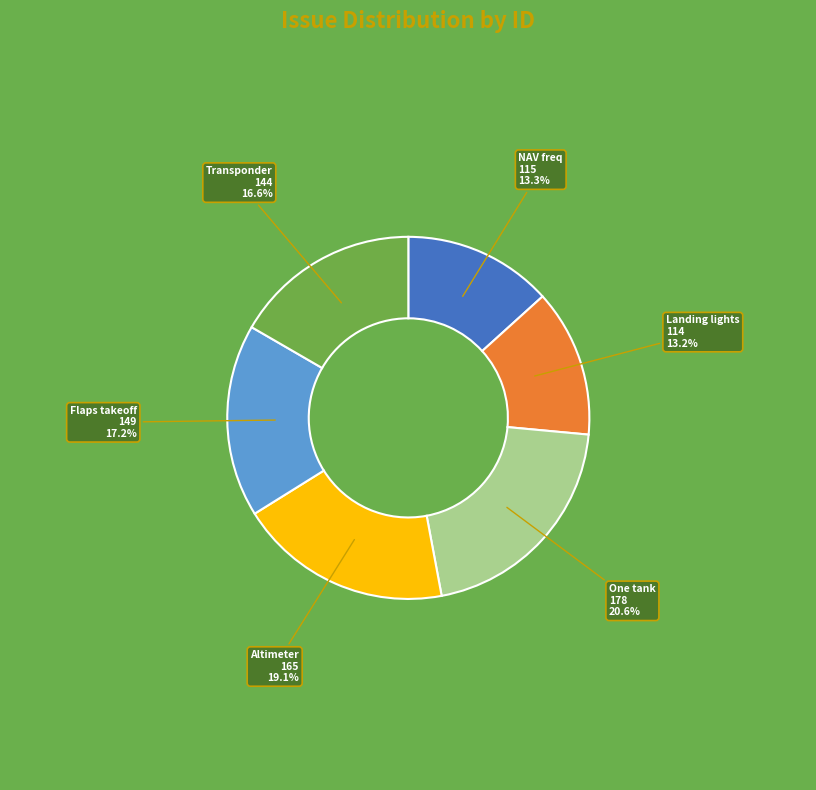

Is there any slice that represents more than half of the pie?

No